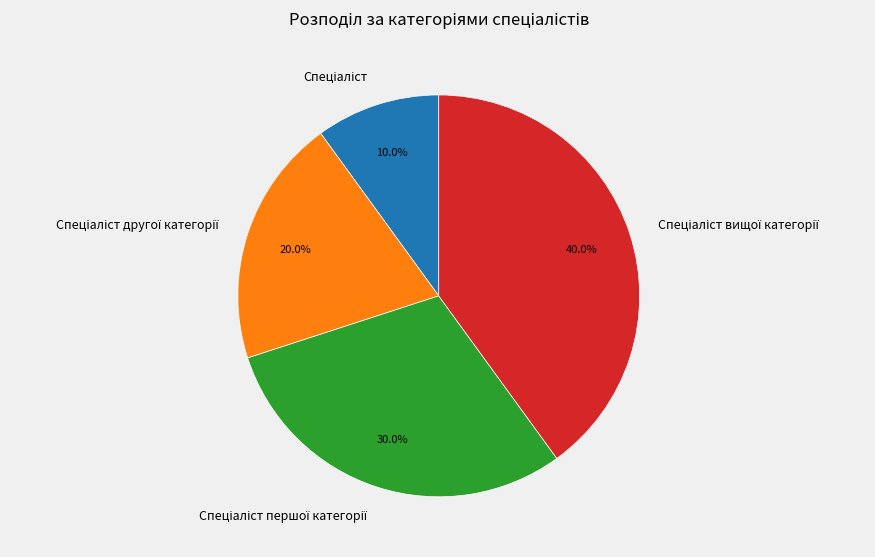

Is there any slice that represents more than half of the pie?

No